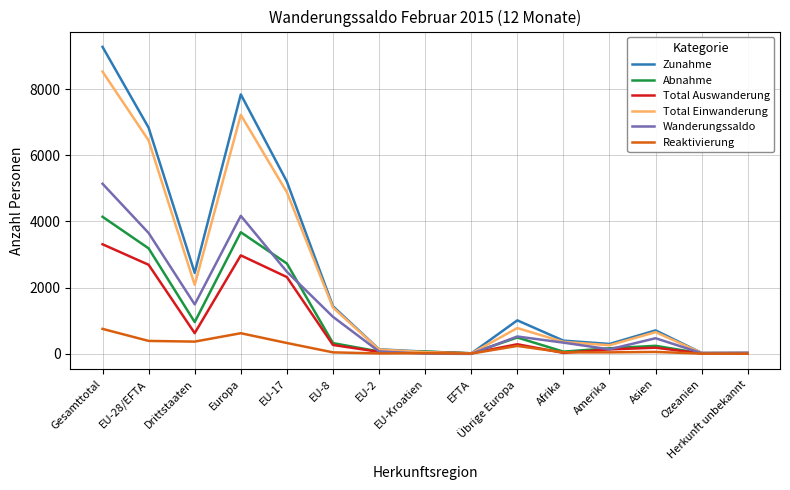

At which category is the sum across all series the highest?

Gesamttotal